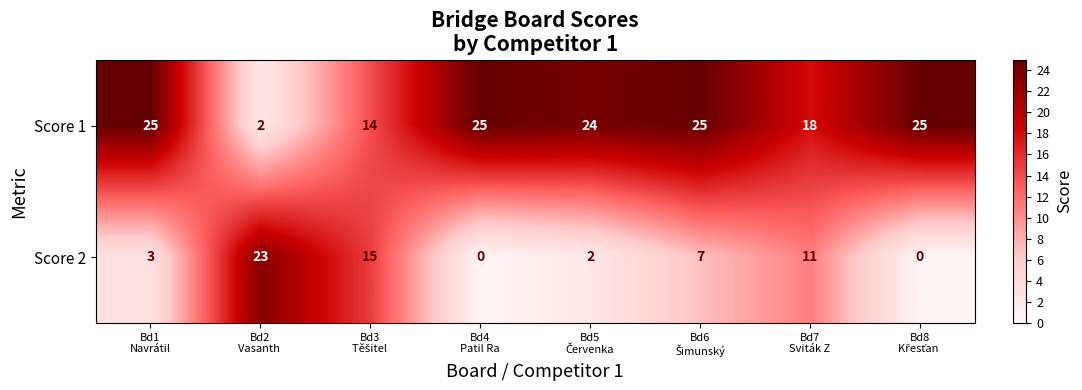

List the series in order of their peak value, lowest first.

Score 2, Score 1